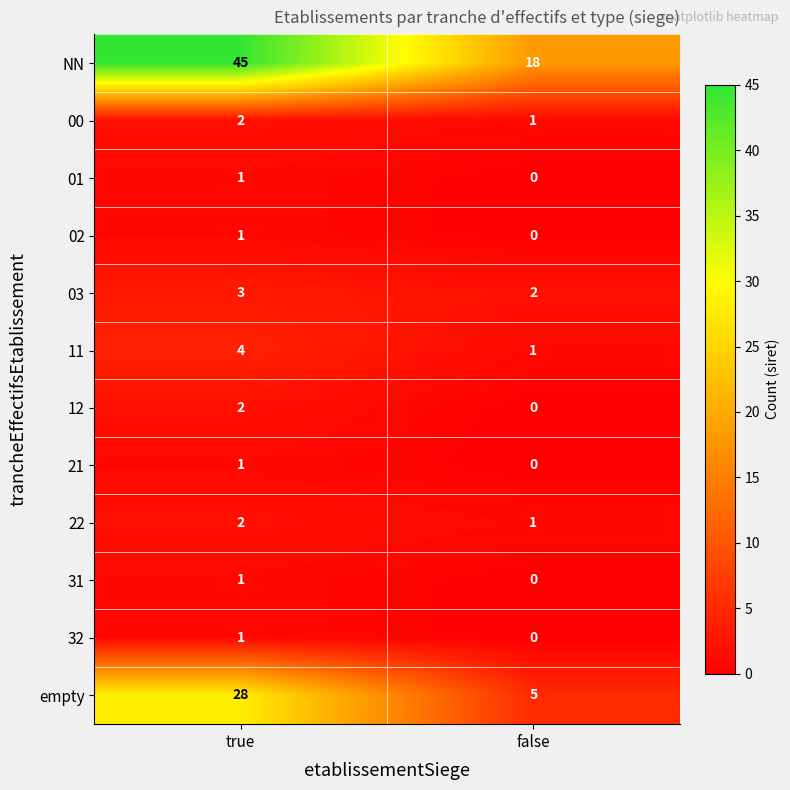

List the labels in order of 31 value, smallest first.

false, true